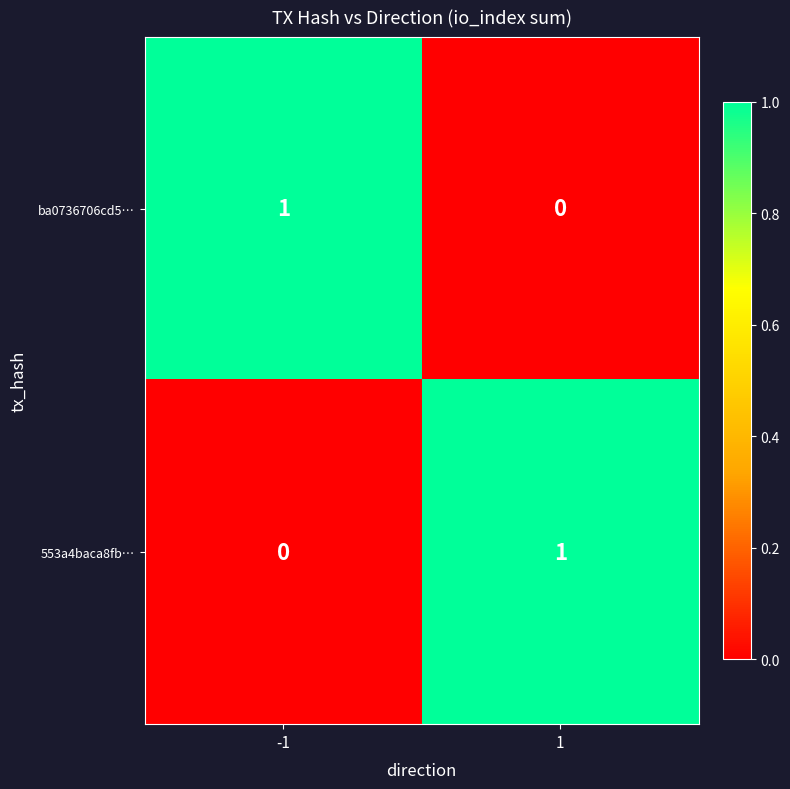

Reading right to left, transcribe all the data shown in this chart.

ba0736706cd5…: 1=0	-1=1
553a4baca8fb…: 1=1	-1=0